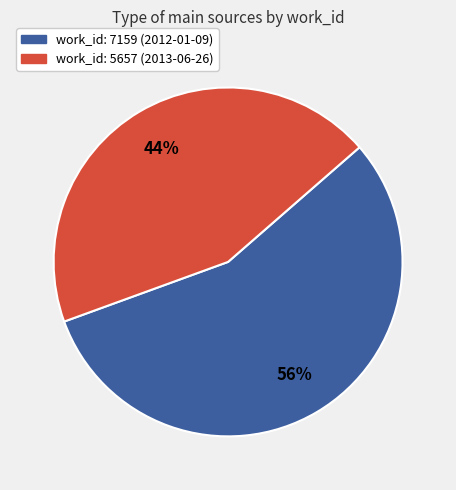

Does any single category account for the majority?

Yes